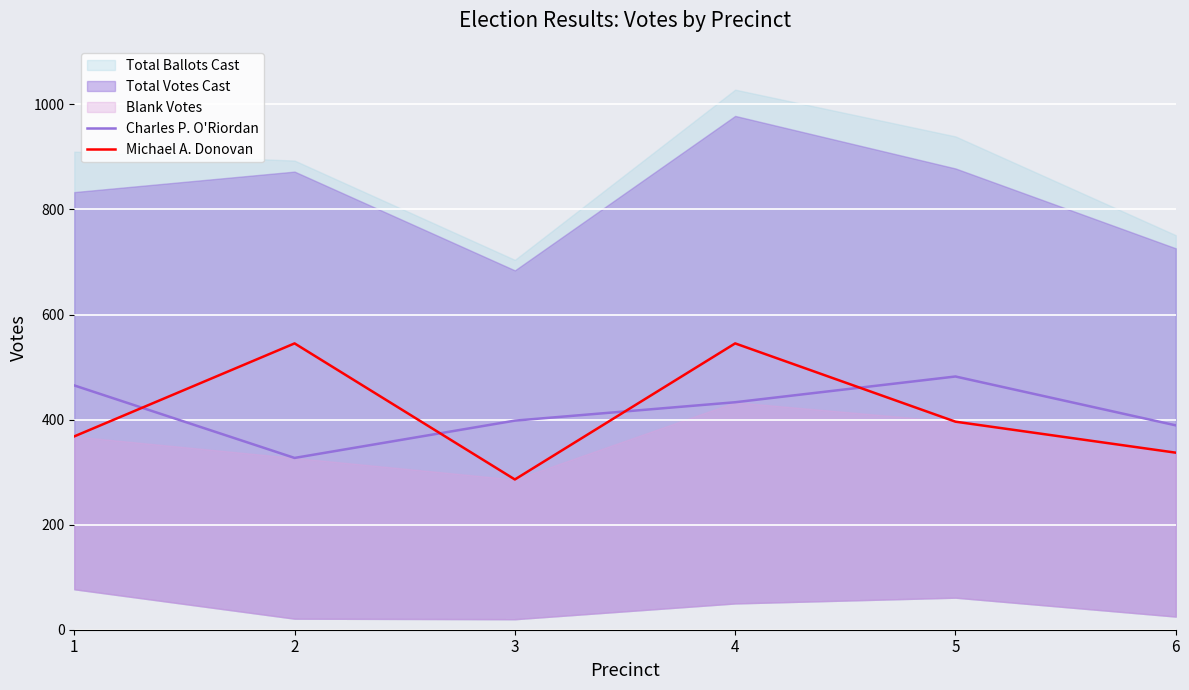

The value of Charles P. O'Riordan at 4 is 433. True or false?

True